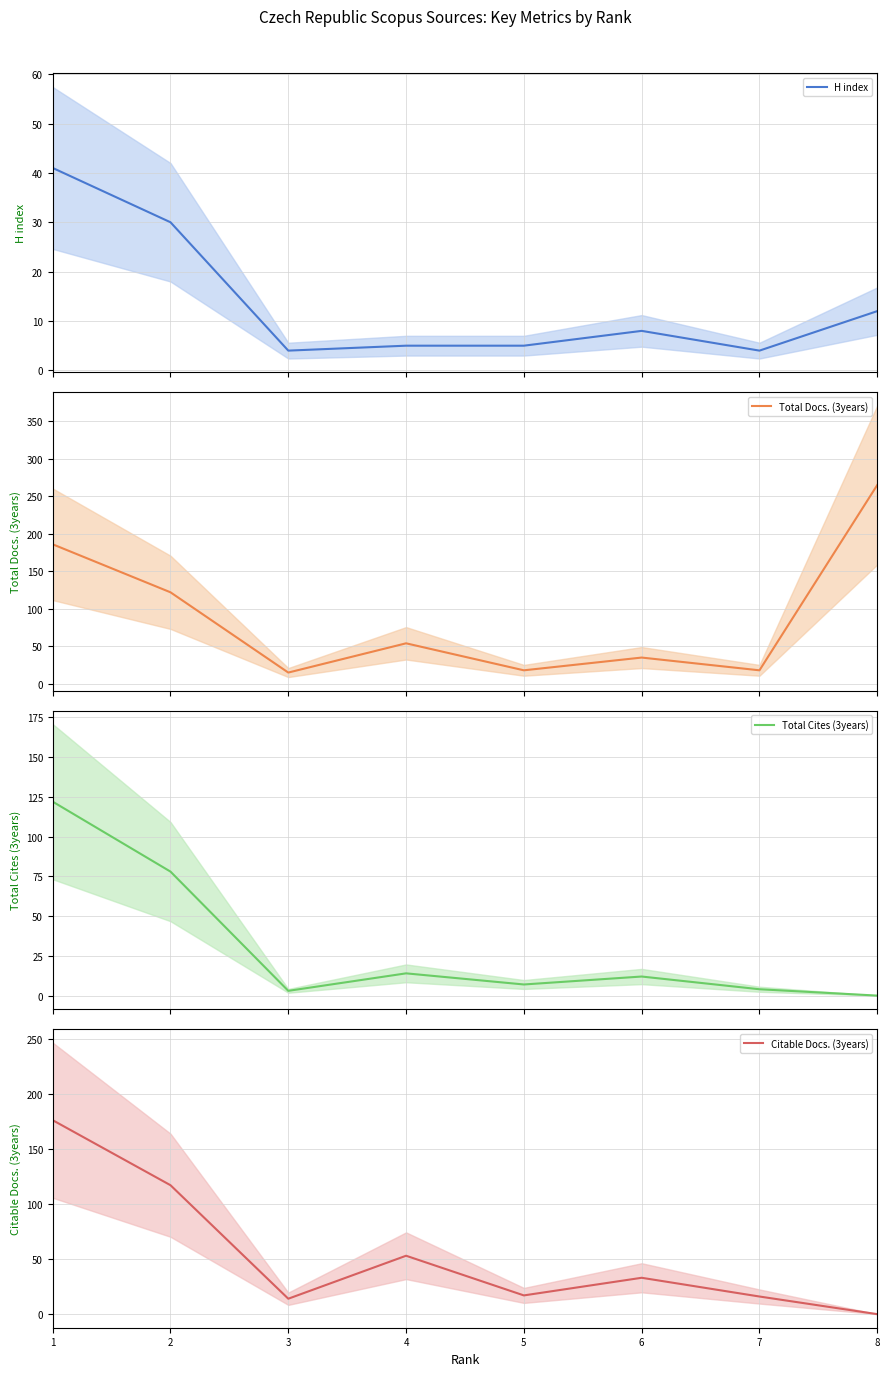

In Total Cites (3years), how many points are higher than both neighbors (excluding endpoints)?

2